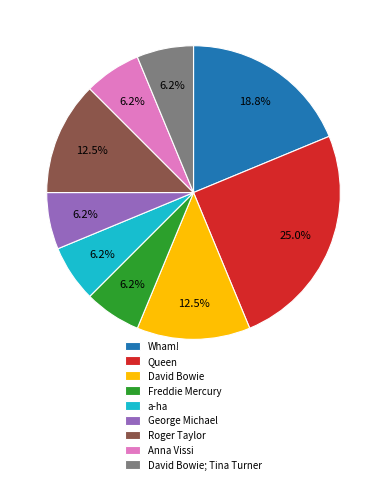

Which category has the biggest portion of the pie?

Queen